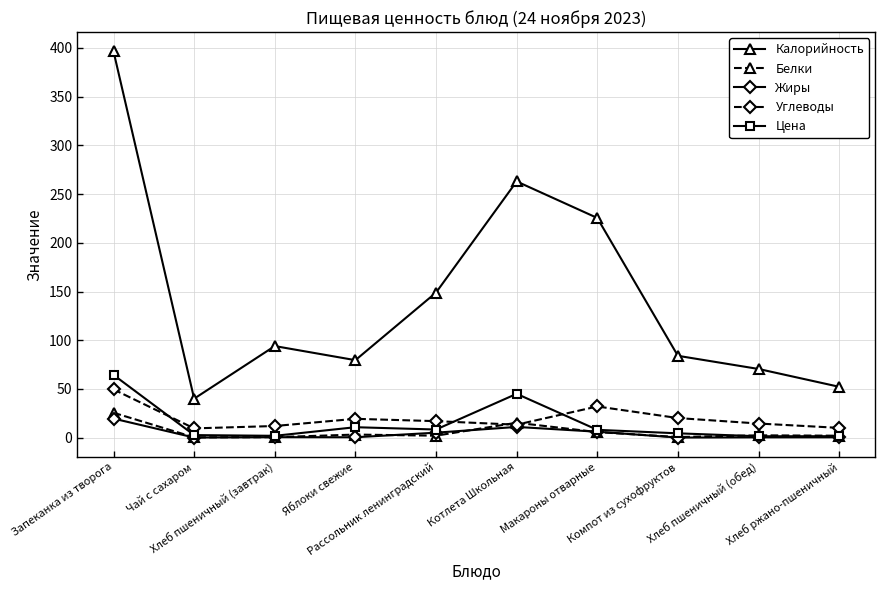

True or false: Калорийность and Углеводы cross at least once.

False